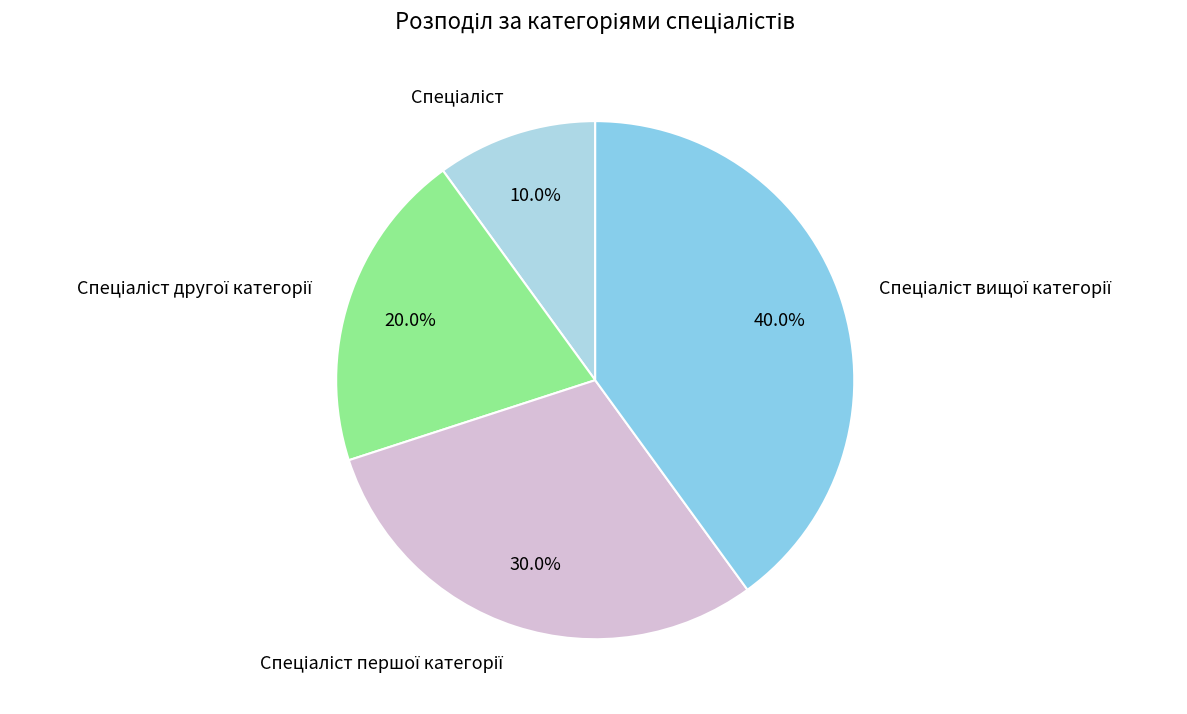

Does any single category account for the majority?

No